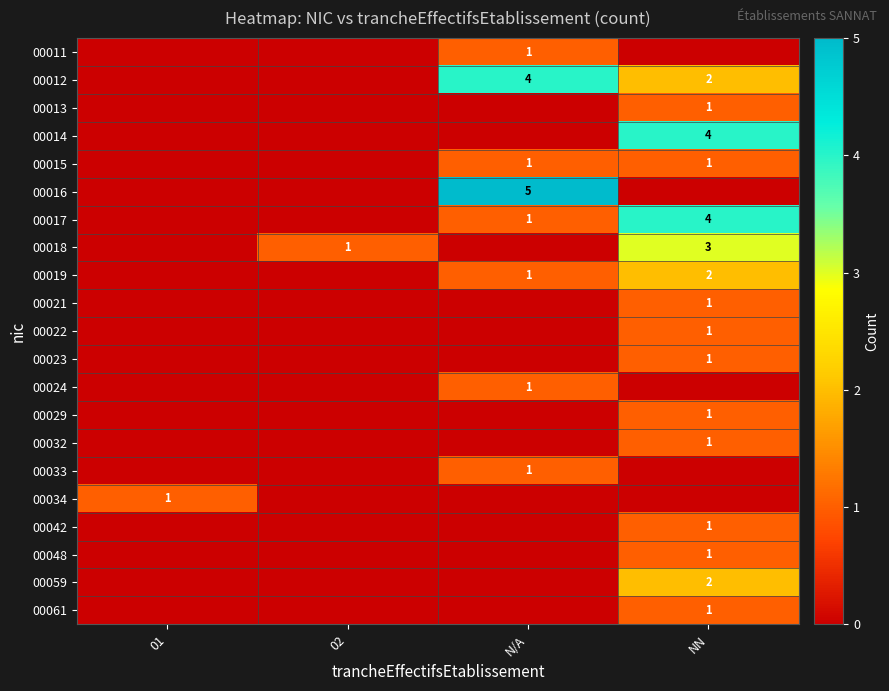

At which category is the sum across all series the highest?

NN